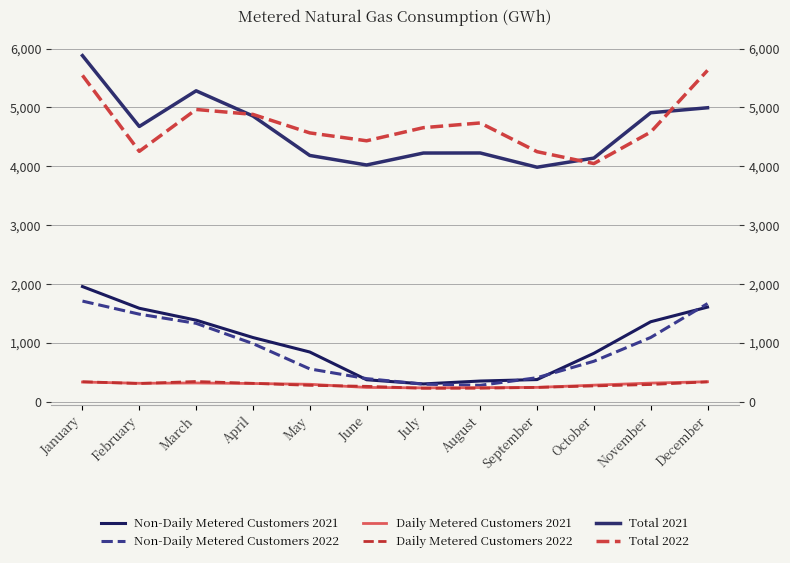

How many values in the Non-Daily Metered Customers 2021 series are below 1092?

6